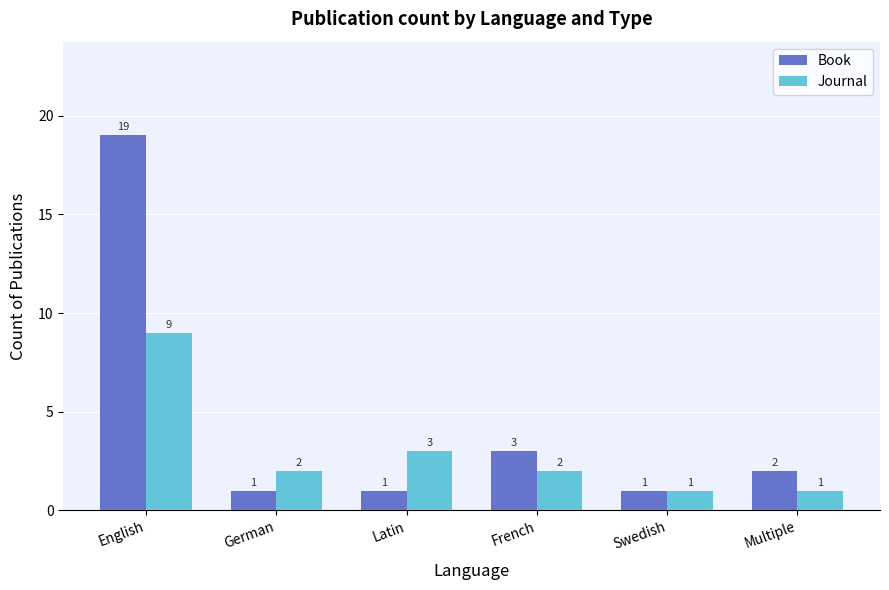

What is the label of the 3rd bar from the right?

French